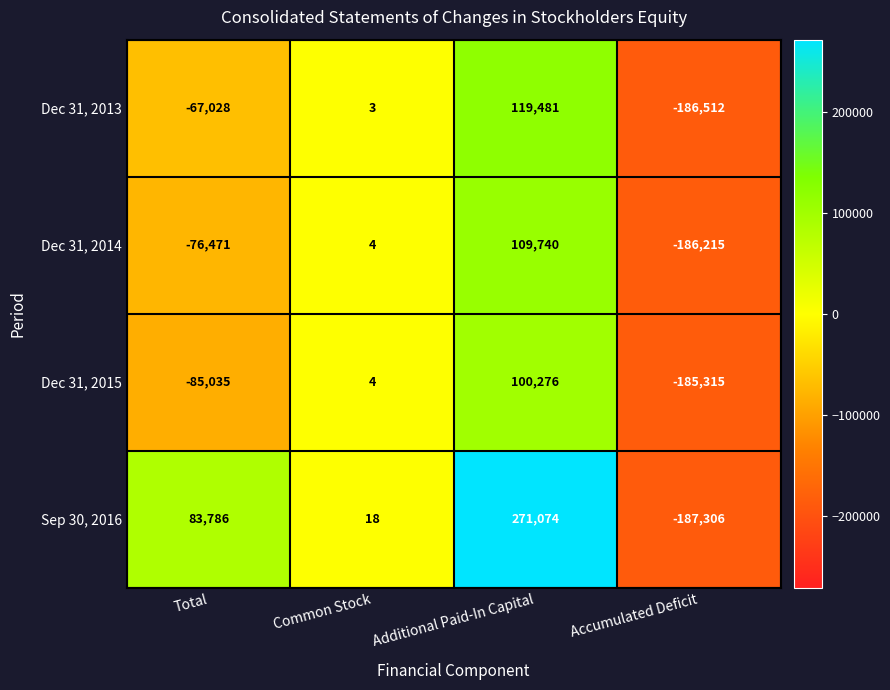

At which category is the sum across all series the highest?

Additional Paid-In Capital